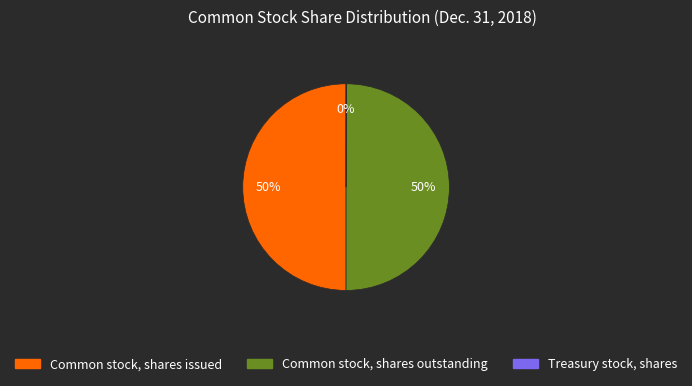

Combined, do Common stock, shares outstanding and Common stock, shares issued account for over 50%?

Yes